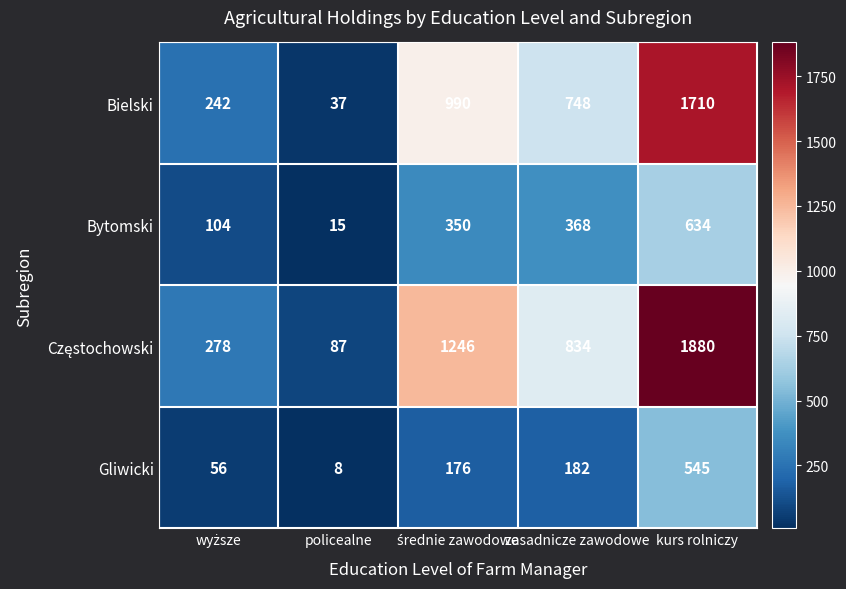

Which category has the lowest value across all series?

policealne